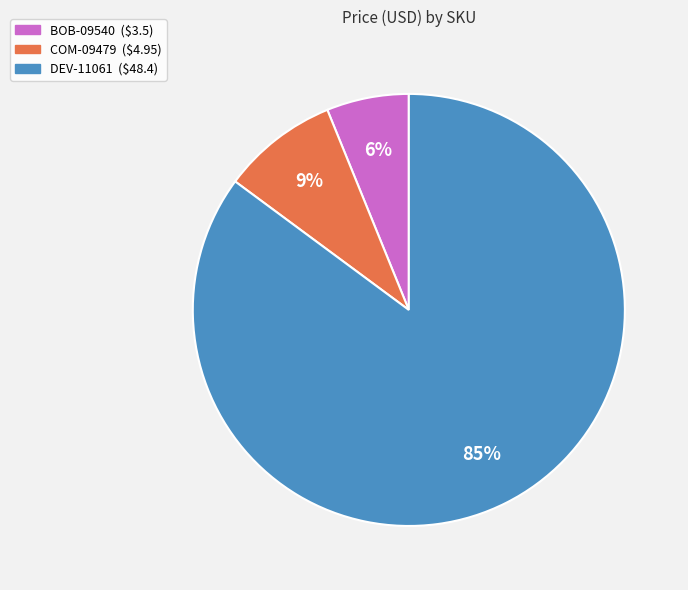

Rank the categories by value from highest to lowest.

DEV-11061, COM-09479, BOB-09540